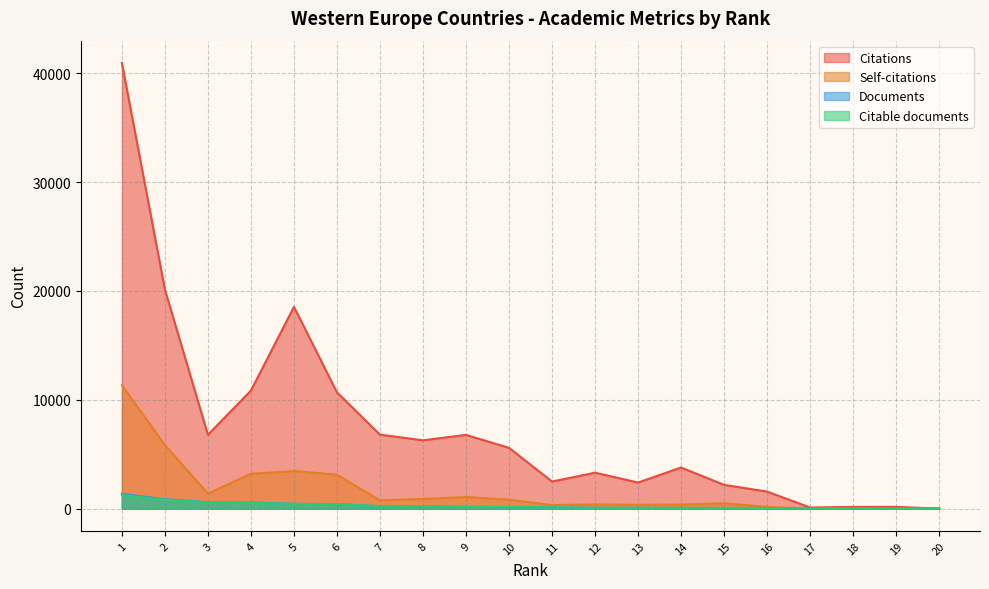

What is the difference between the maximum and minimum values in the Citations series?

40938